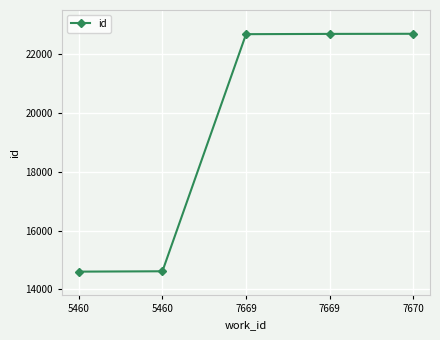

How many series are shown in this chart?

1